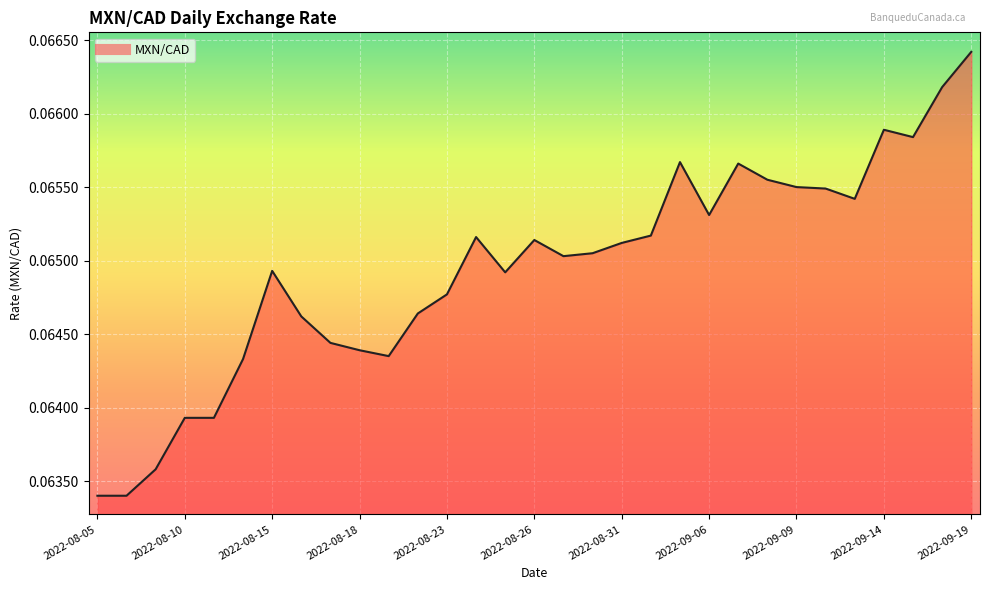

Does the chart display data point markers on the line(s)?

No